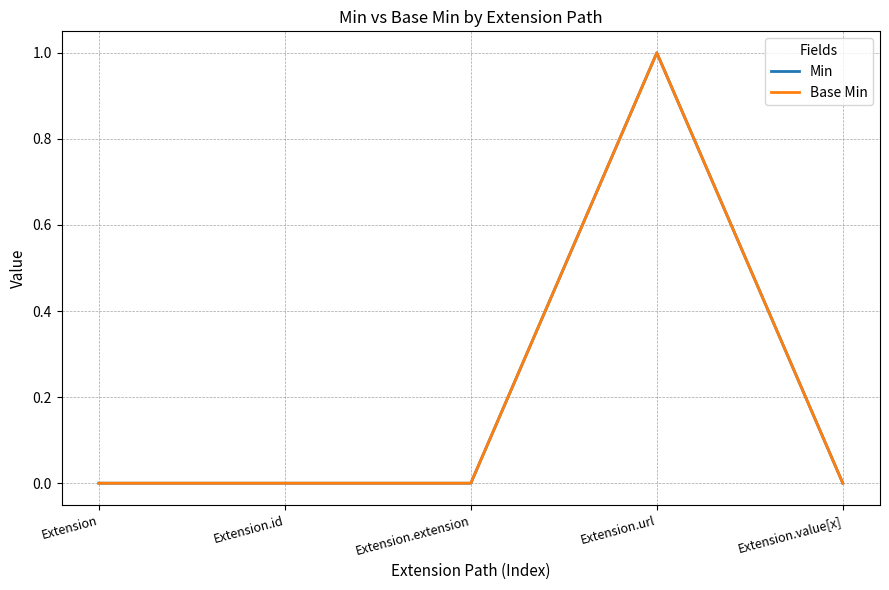

True or false: Min has more than 1 points higher than both neighbors.

False